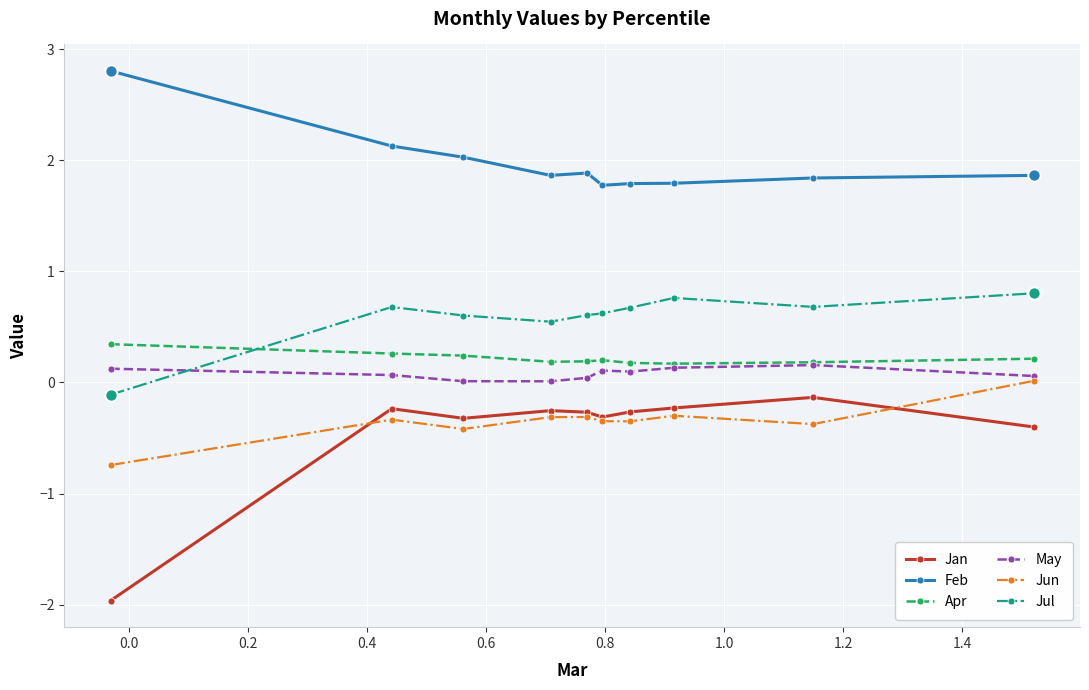

Which series has the largest total across all categories?

Feb